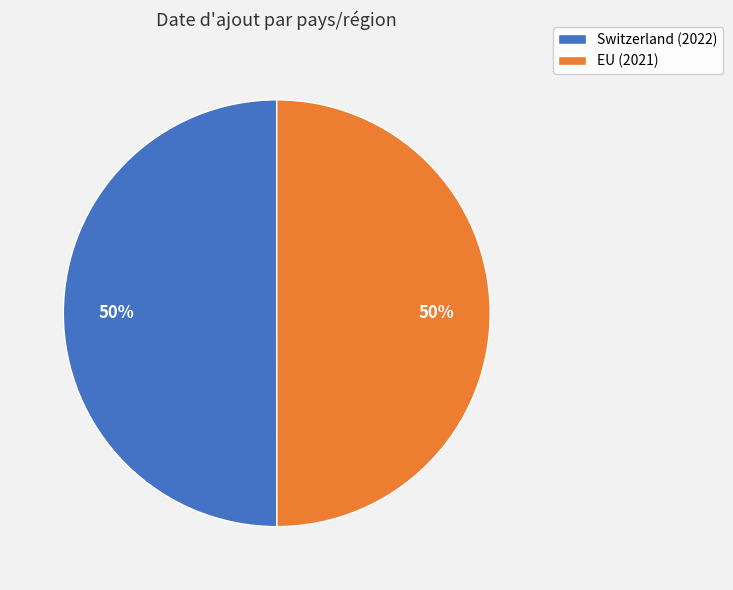

Combined, do Switzerland (2022) and EU (2021) account for over 50%?

Yes